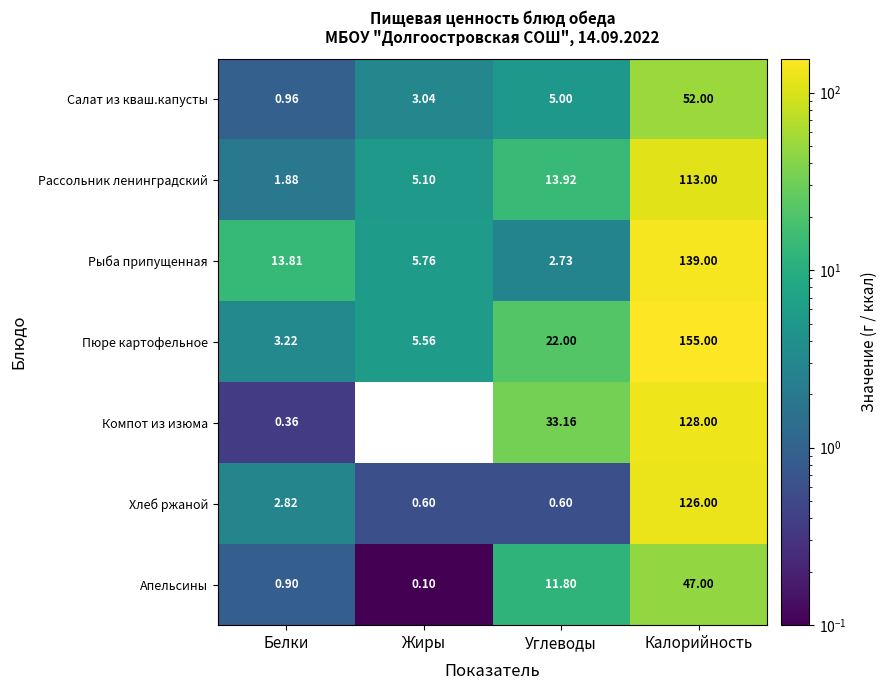

Which series has the widest spread of values?

Пюре картофельное